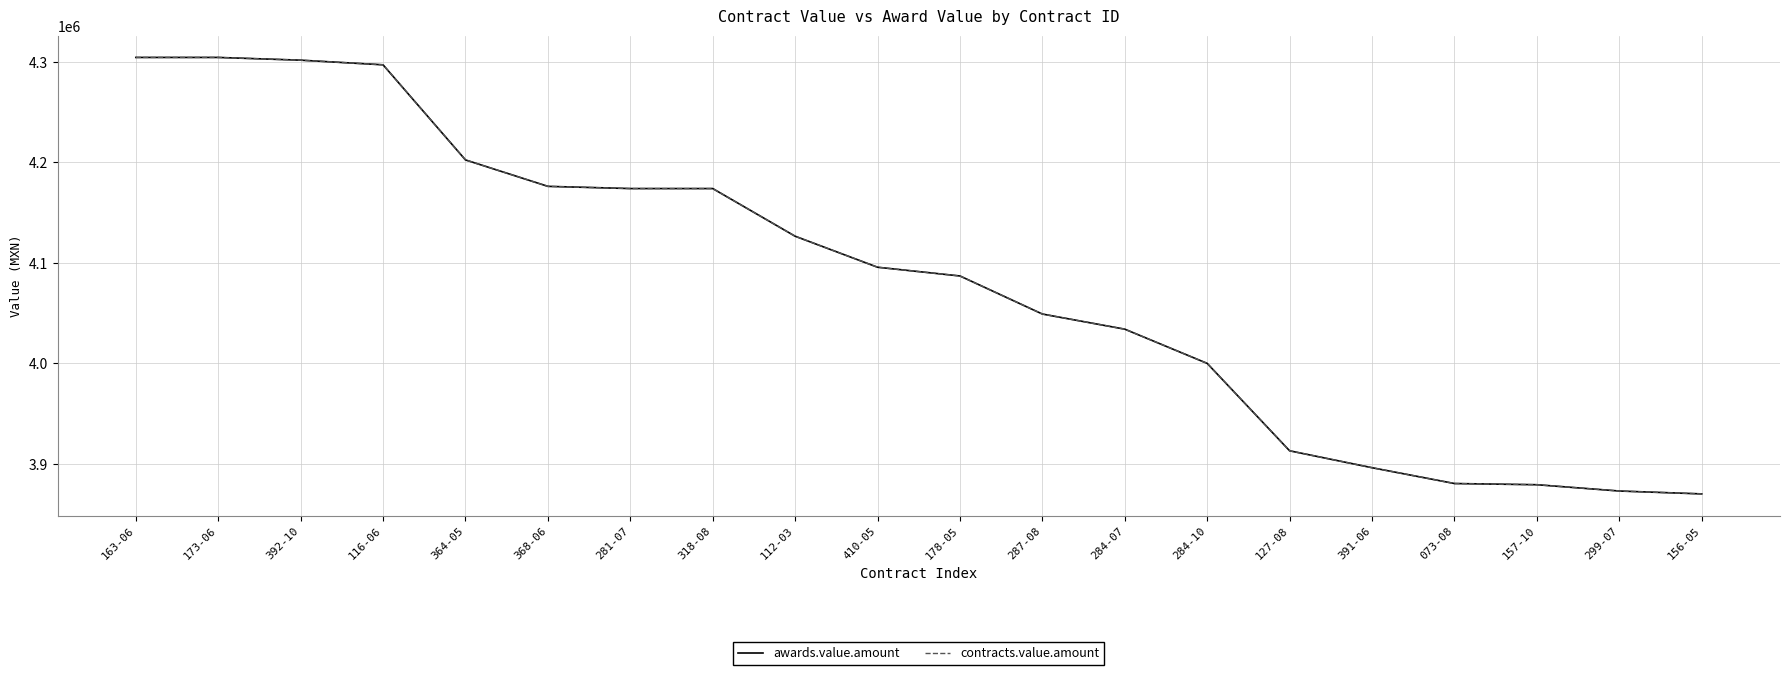

At how many categories does at least one series exceed 4178427?

5